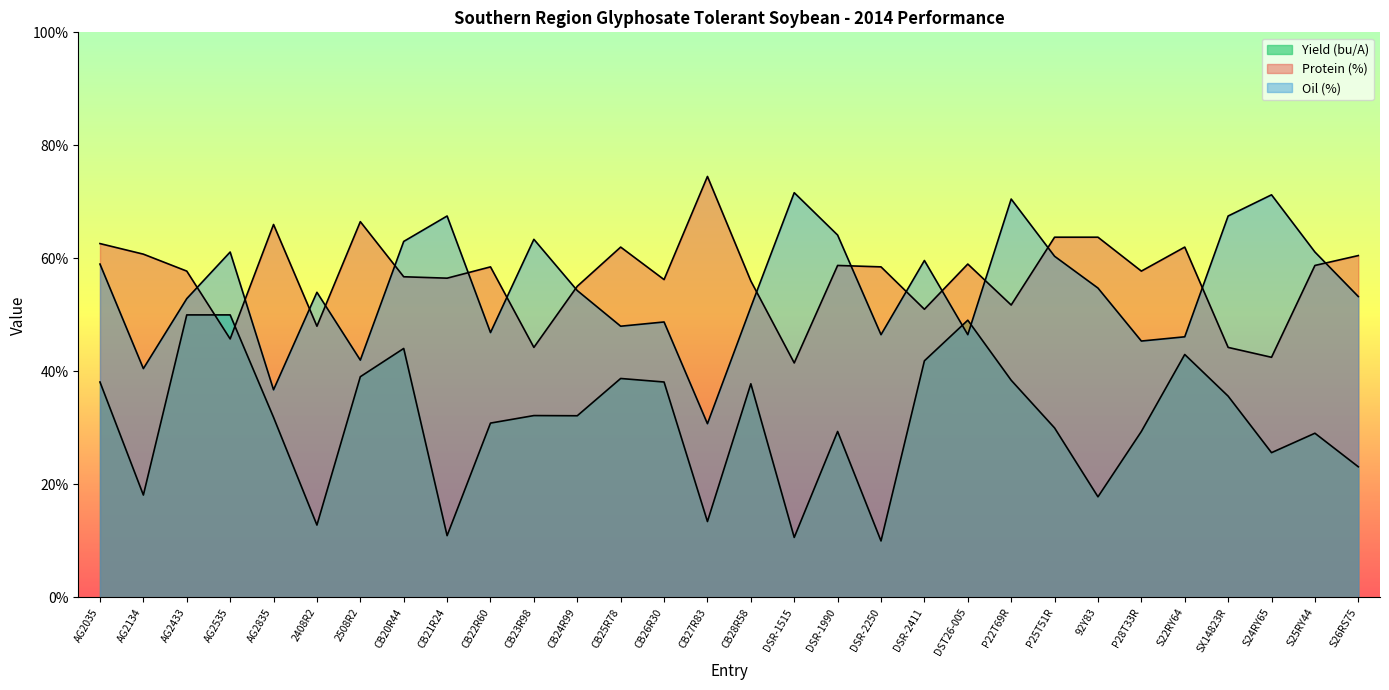

How many times do Oil (%) and Protein (%) cross each other?

16